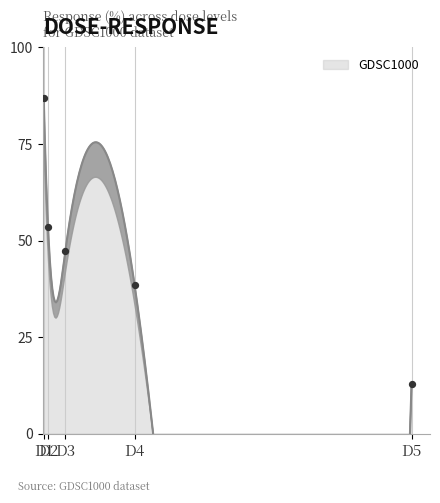

What is the change in value from D1 to D2?

-33.5